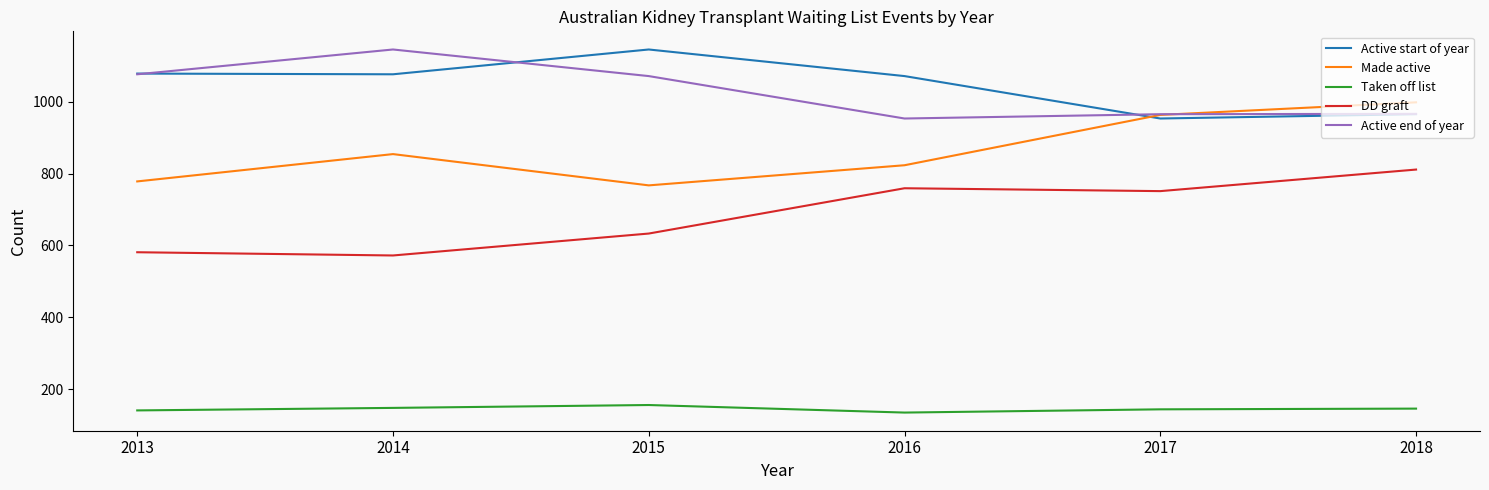

Does the chart display data point markers on the line(s)?

No